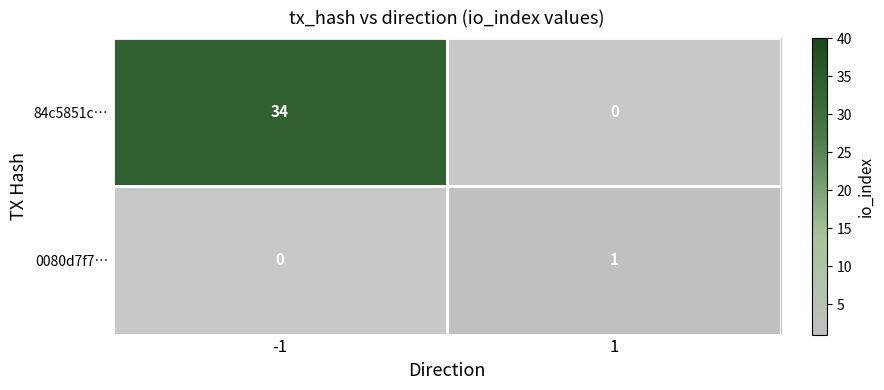

True or false: 84c5851c… has a value of 51 at -1.

False